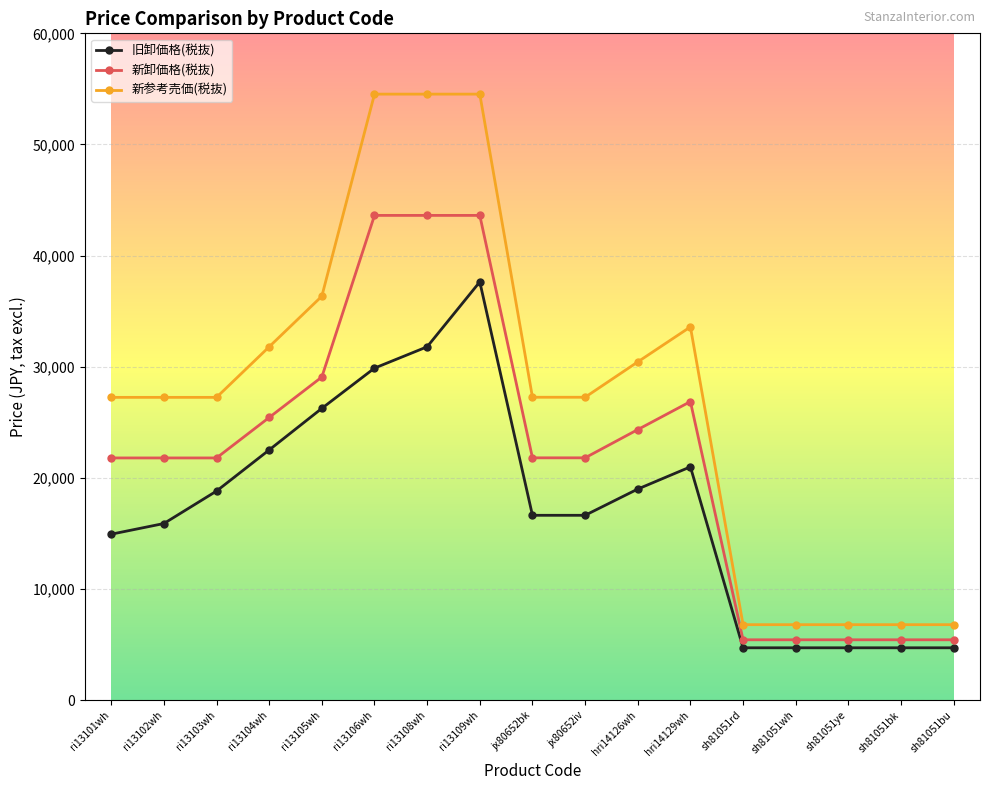

The value of 旧卸価格(税抜) at ri13103wh is 3940. True or false?

False